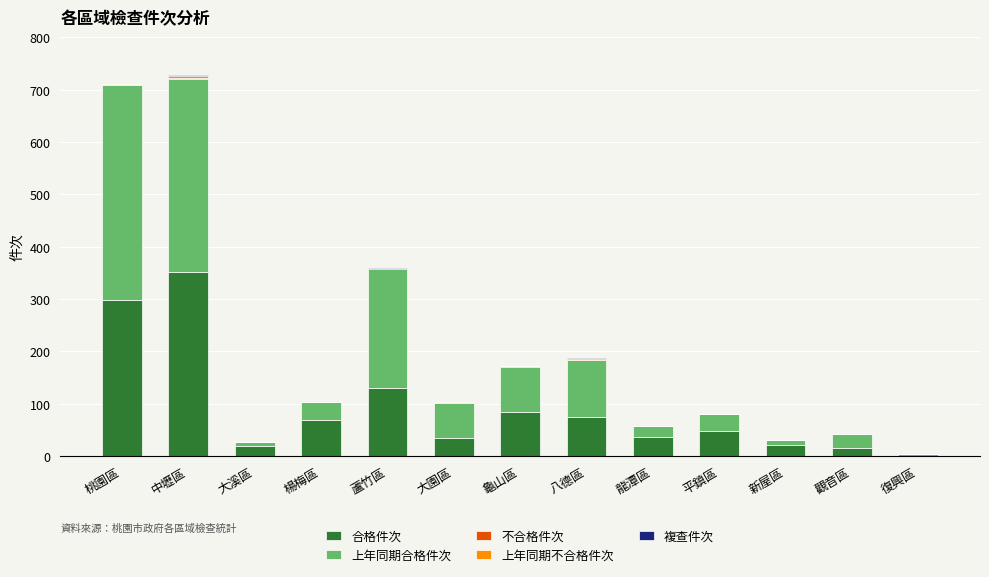

Is it true that 合格件次 equals 48 at 平鎮區?

True